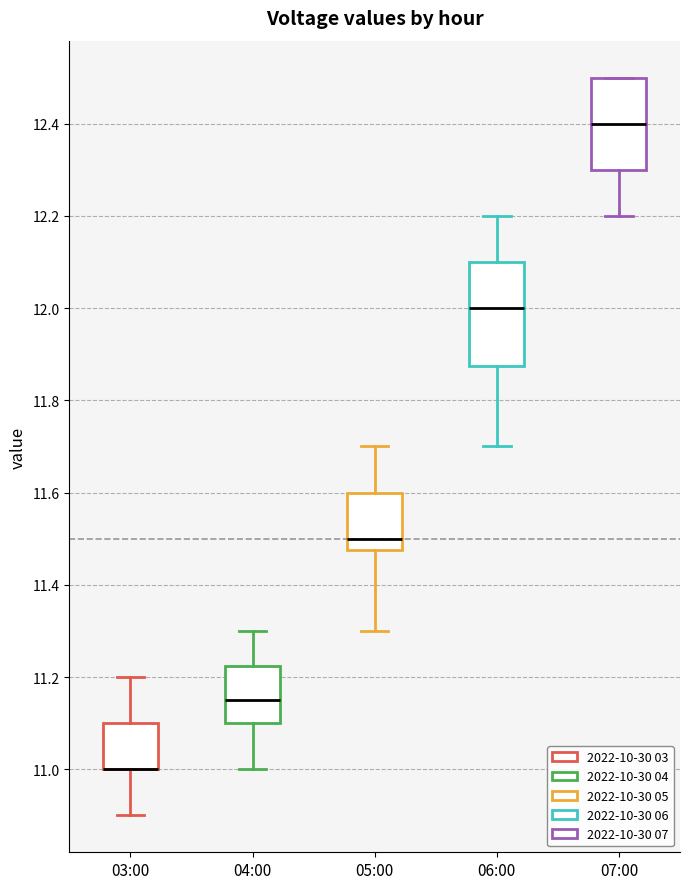

Reading left to right, transcribe this box plot: for each box, give where its median line is, the range the box spans, and where its two whiskers end, as read against the y-axis. The values are not printed on the chart, so give them approximately, as read against the axis.

03:00: median 11.00 (drawn on the box's lower edge), box 11.00 to 11.10, whiskers 10.90 to 11.20
04:00: median 11.16, box 11.10 to 11.22, whiskers 11.00 to 11.30
05:00: median 11.50, box 11.48 to 11.60, whiskers 11.30 to 11.70
06:00: median 12.00, box 11.88 to 12.10, whiskers 11.70 to 12.20
07:00: median 12.40, box 12.30 to 12.50, whiskers 12.20 to 12.50